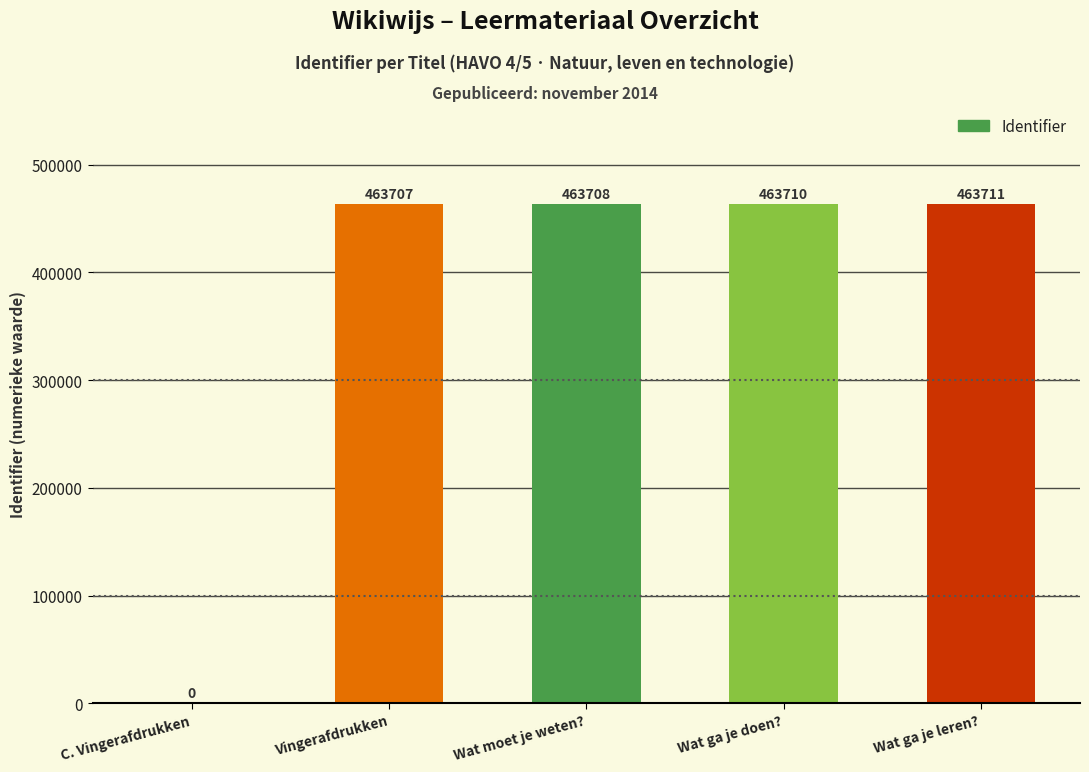

True or false: the data shows 463707 at Vingerafdrukken.

True